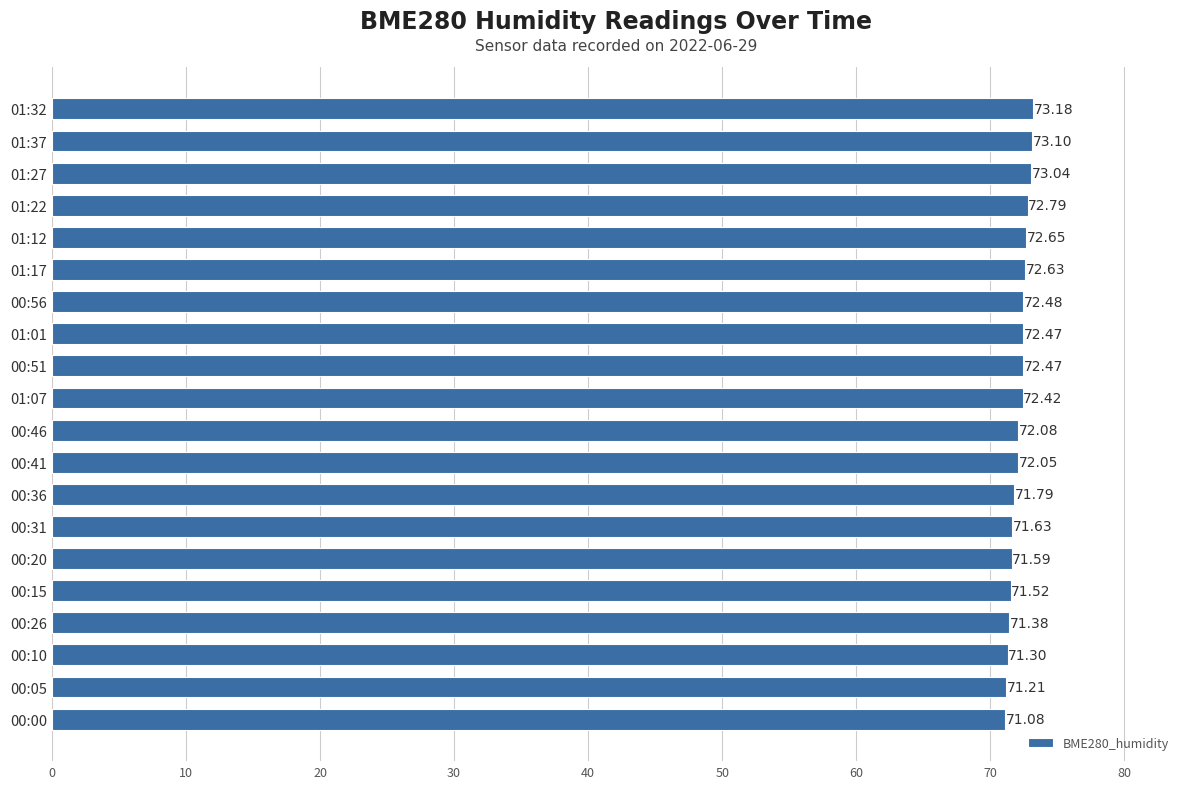

What is the difference between the maximum and minimum values?

2.1